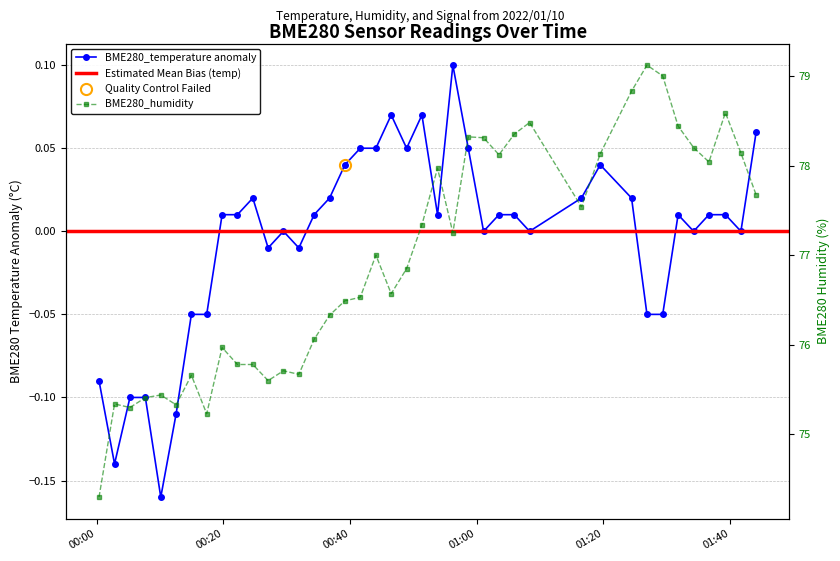

Which series has the widest spread of values?

BME280_humidity